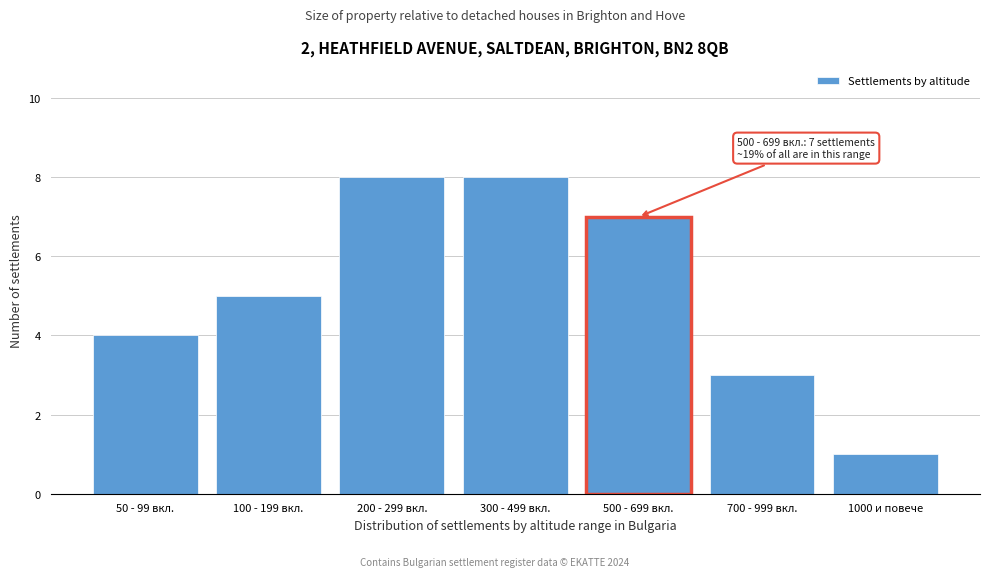

Reading left to right, what are all the values shown in this chart?

4	5	8	8	7	3	1